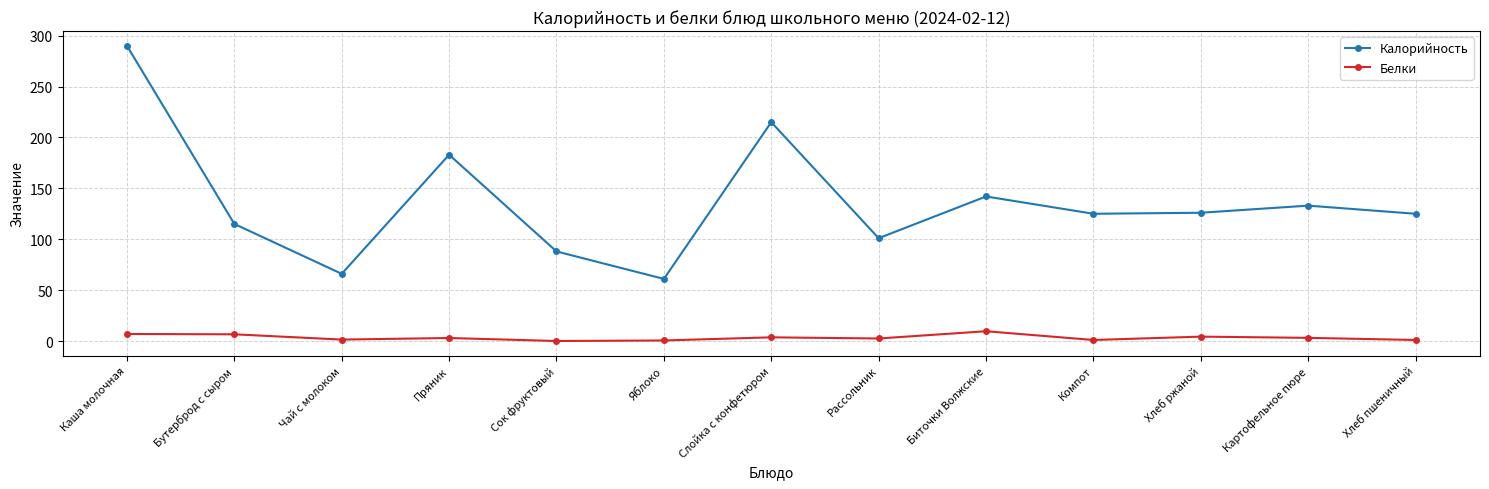

What is the label of the 1st point from the right?

Хлеб пшеничный